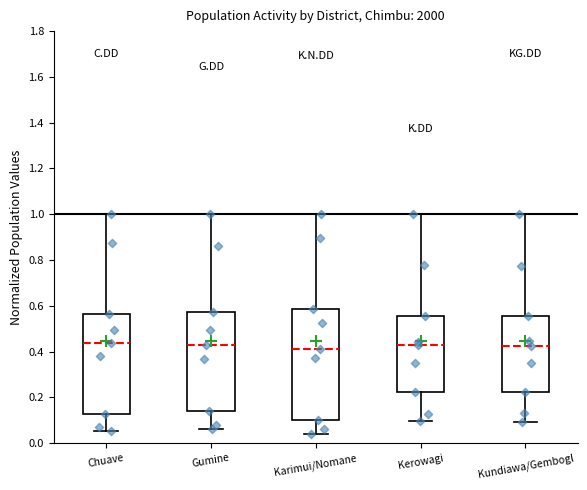

Reading left to right, read every box against the y-axis: the position of its median line, the range the box covers, and the ends of its whiskers. The values are not printed on the chart, so give them approximately, as read against the axis.

Chuave: median 0.44, box 0.12 to 0.56, whiskers 0.06 to 1.00
Gumine: median 0.42, box 0.14 to 0.58, whiskers 0.06 to 1.00
Karimui/Nomane: median 0.42, box 0.10 to 0.58, whiskers 0.04 to 1.00
Kerowagi: median 0.44, box 0.22 to 0.56, whiskers 0.10 to 1.00
Kundiawa/Gembogl: median 0.42, box 0.22 to 0.56, whiskers 0.10 to 1.00